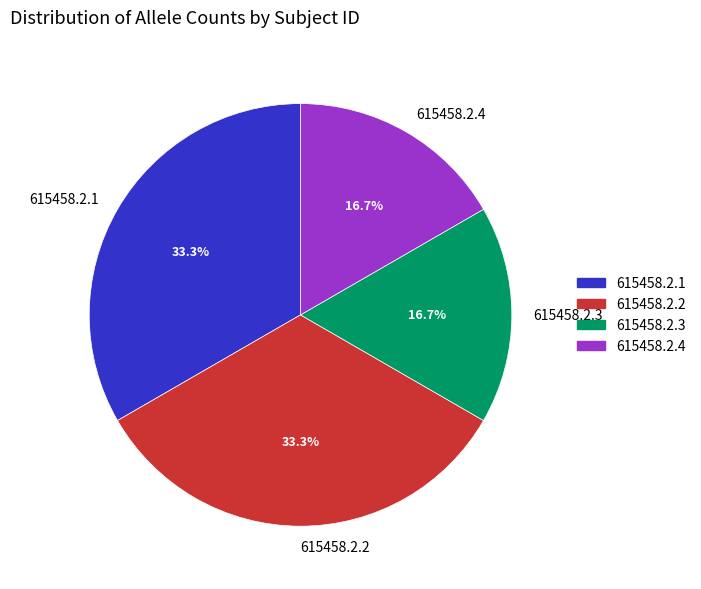

Approximately how many times larger is the value at 615458.2.2 compared to 615458.2.3?

2.0